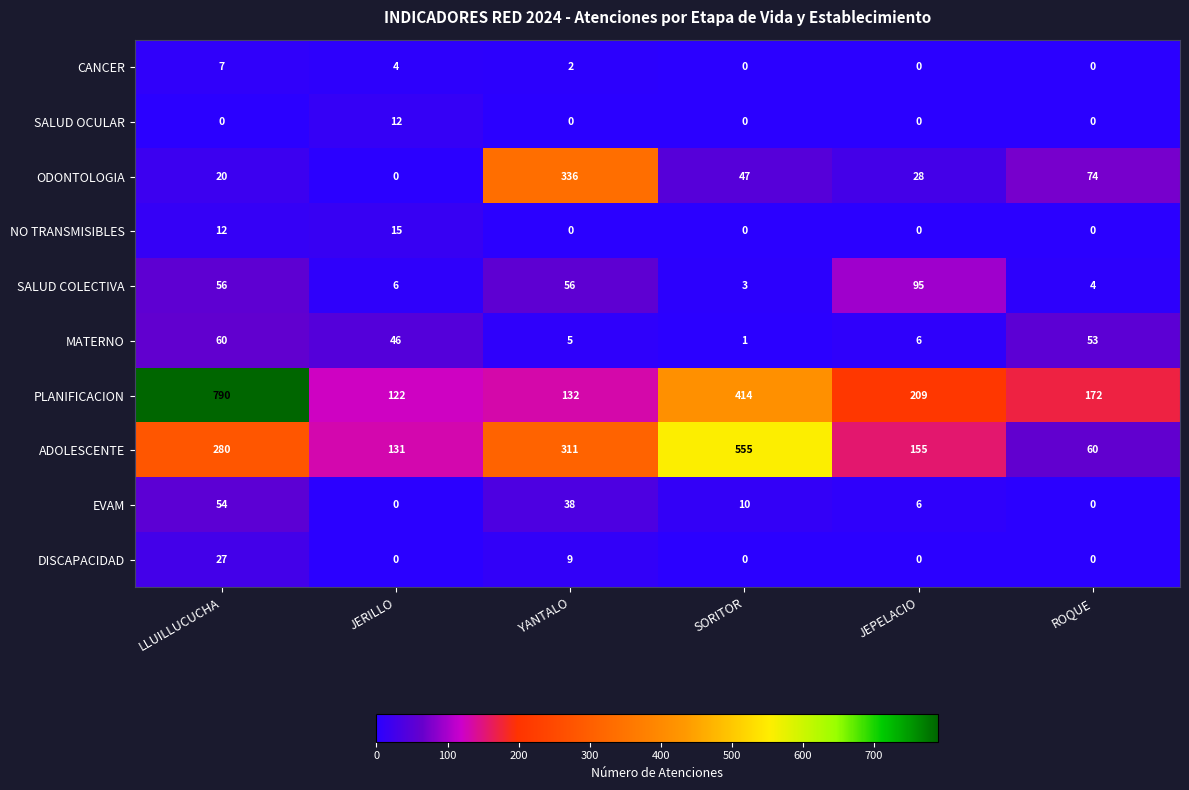

At which category is the sum across all series the highest?

LLUILLUCUCHA